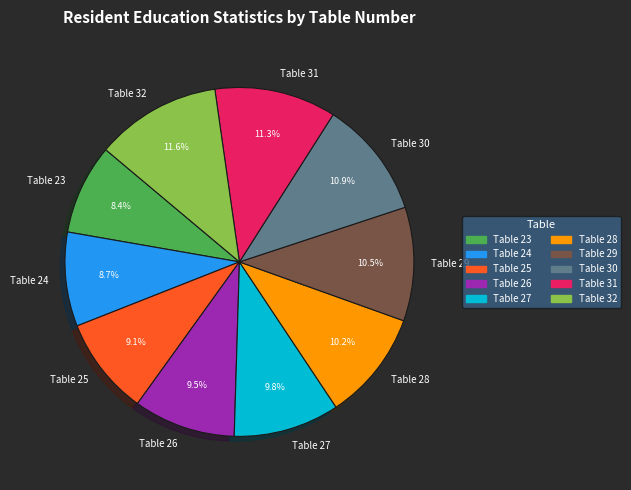

The Table 27 slice represents 1% of the pie. True or false?

False